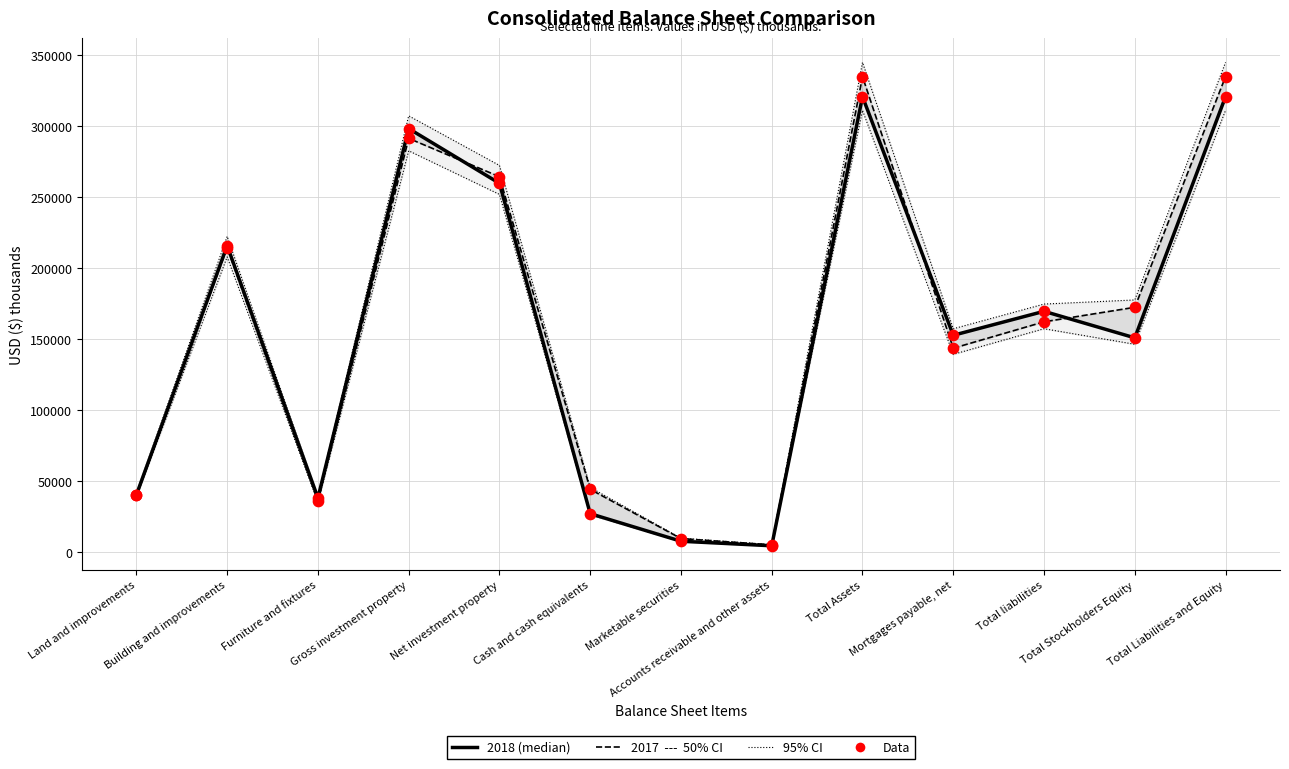

Which series has the largest total across all categories?

Dec. 31, 2017 (dashed)